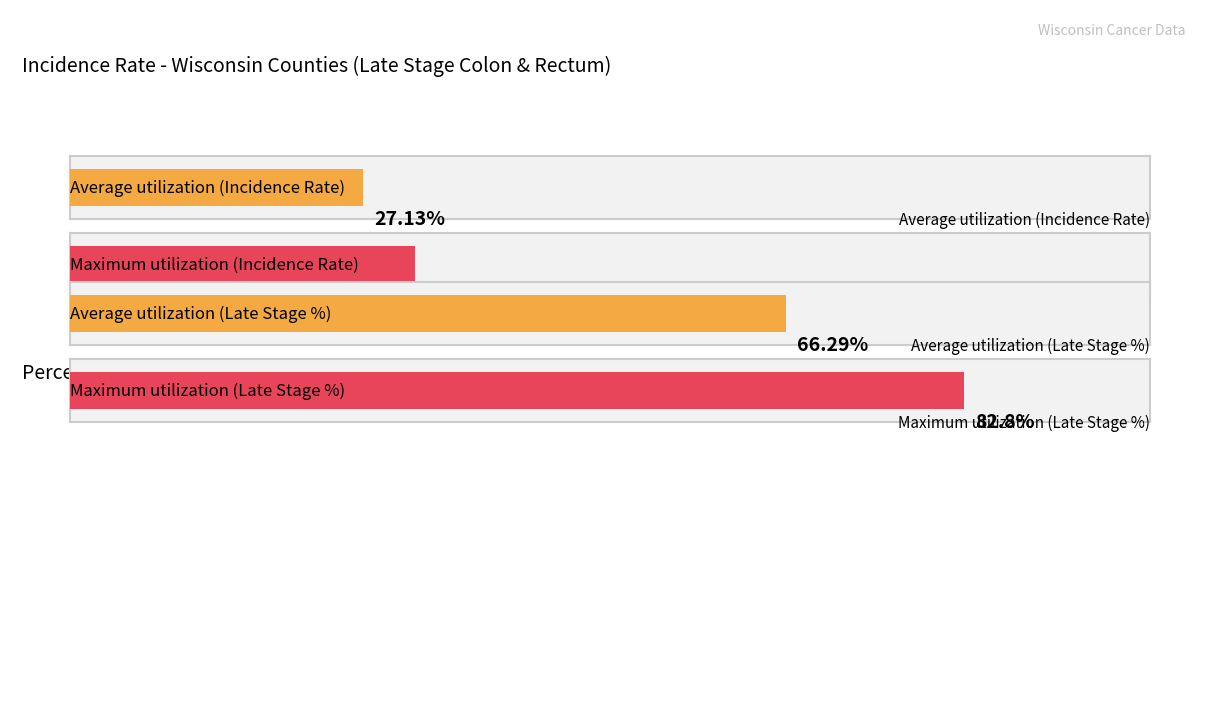

Which series has the largest total across all categories?

Percent of Cases with Late Stage